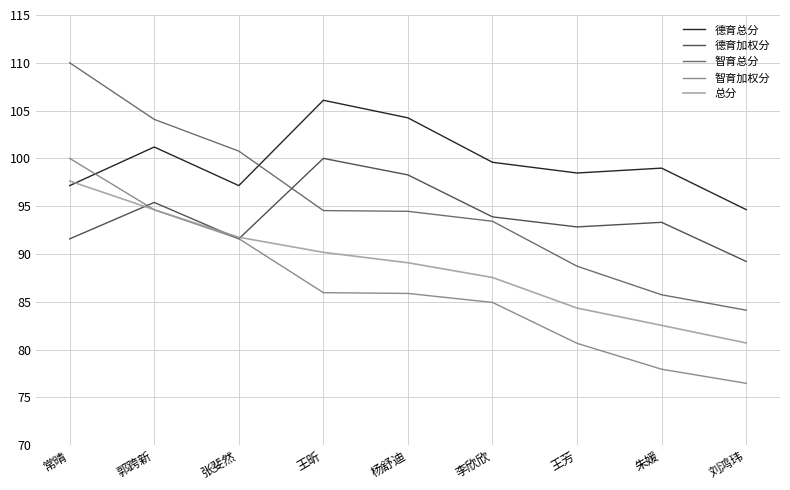

True or false: 总分 has more than 1 interior local peaks.

False